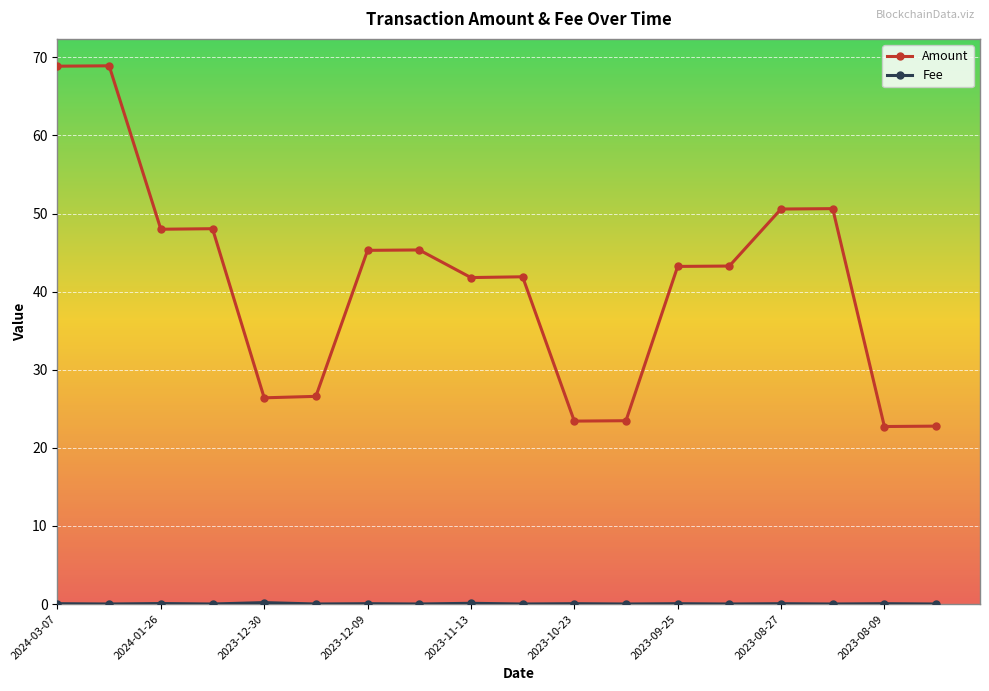

Is this an area chart (filled region under the line)?

No